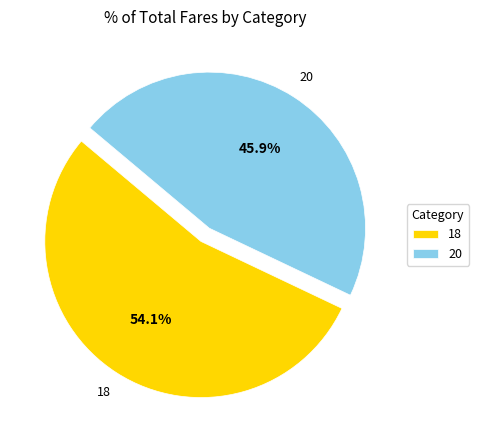

To the nearest percent, what is the difference between the largest and smallest slice percentages?

8%